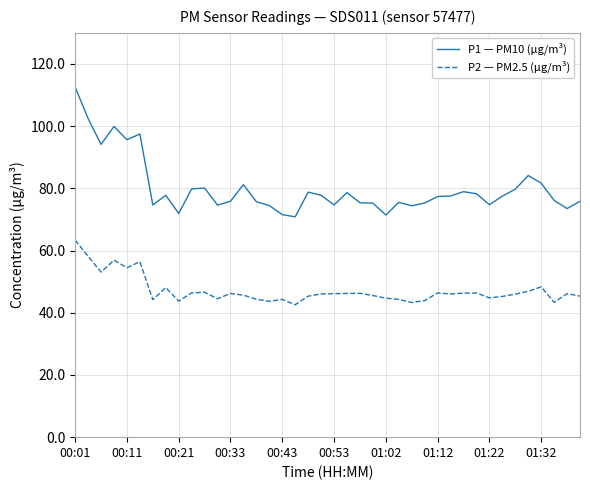

What is the smallest value displayed?

42.6